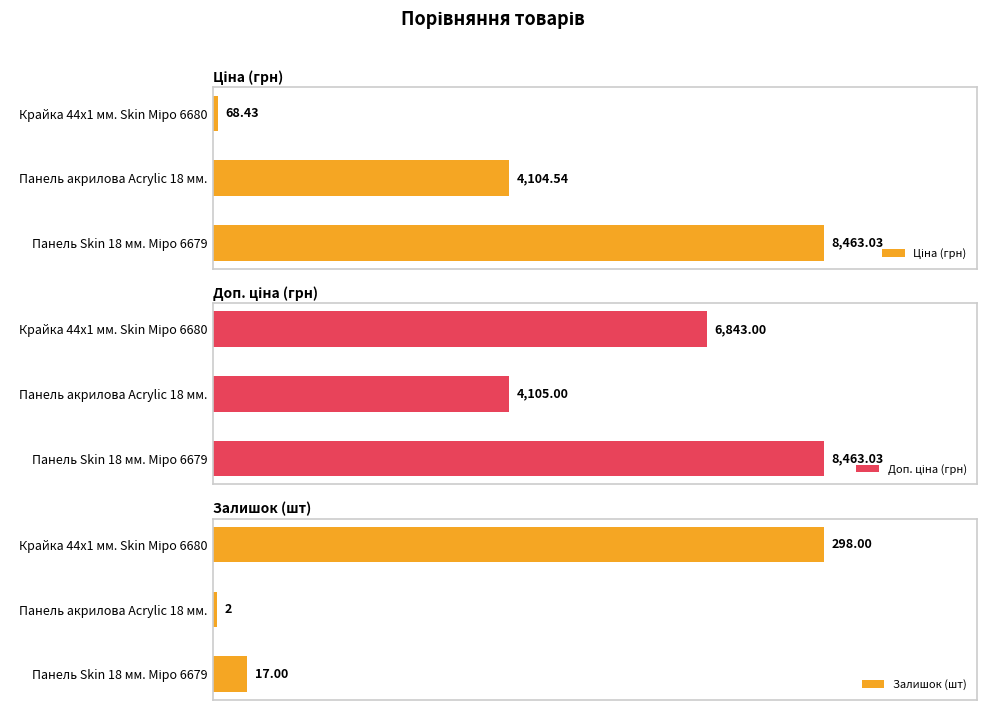

Reading left to right, transcribe all the data shown in this chart.

Ціна (грн): 8463.0	4104.5	68.4
Доп. ціна (грн): 8463.0	4105.0	6843.0
Залишок (шт): 17.0	2.0	298.0